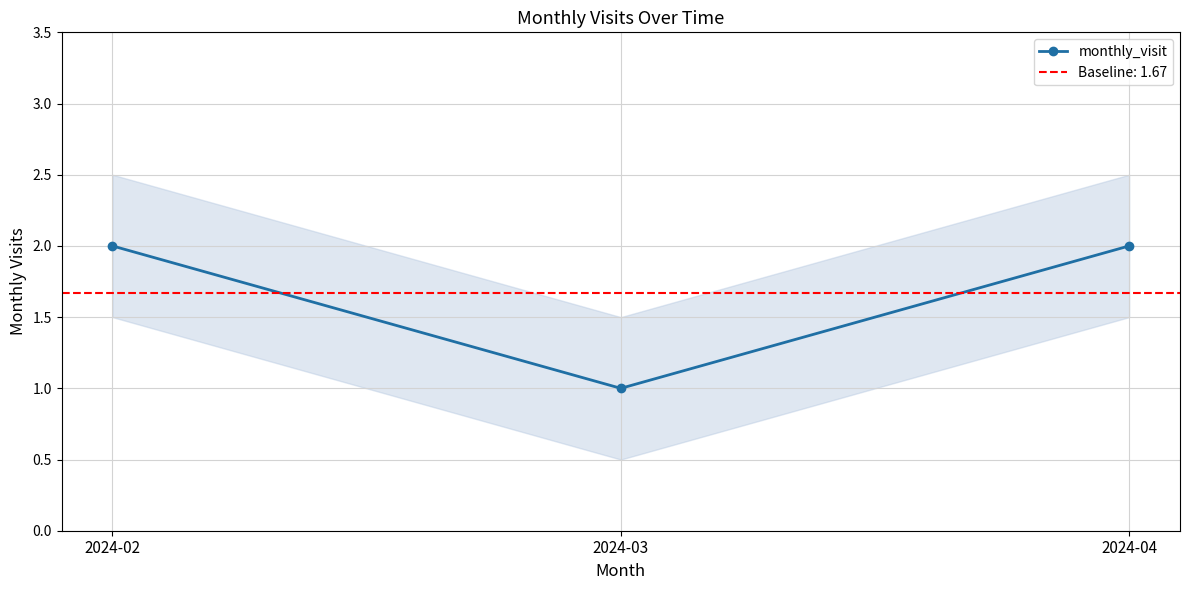

Which label corresponds to the smallest value in the chart?

2024-03